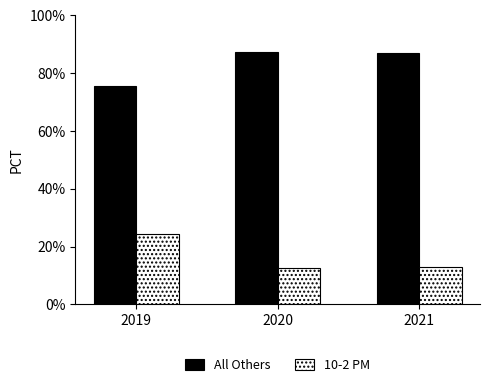

What is the spread (max minus min) of values at 2021?

73.9